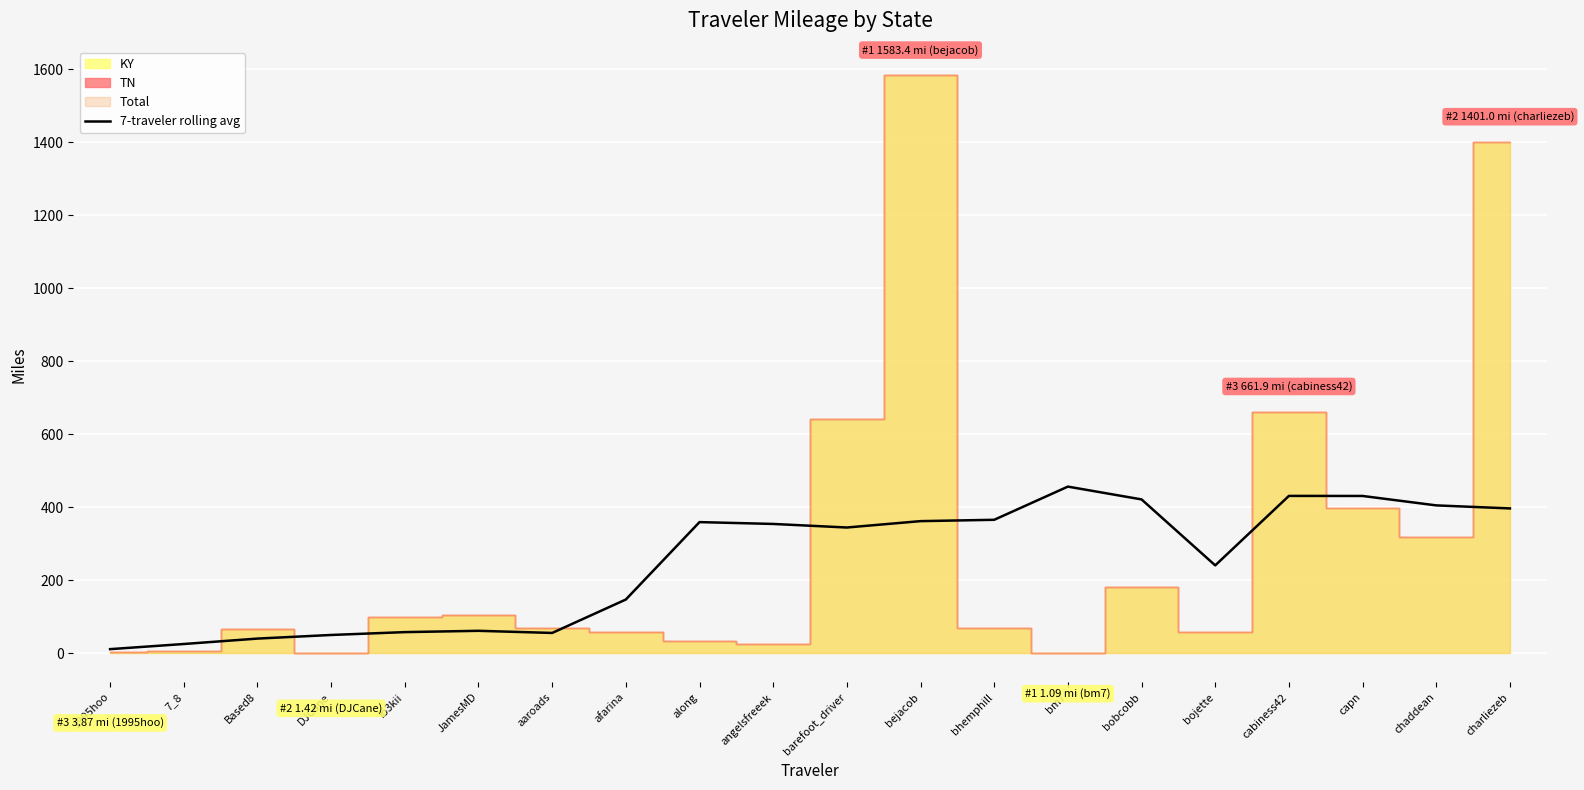

The chart shows a value of 9.2 at 7_8. True or false?

False